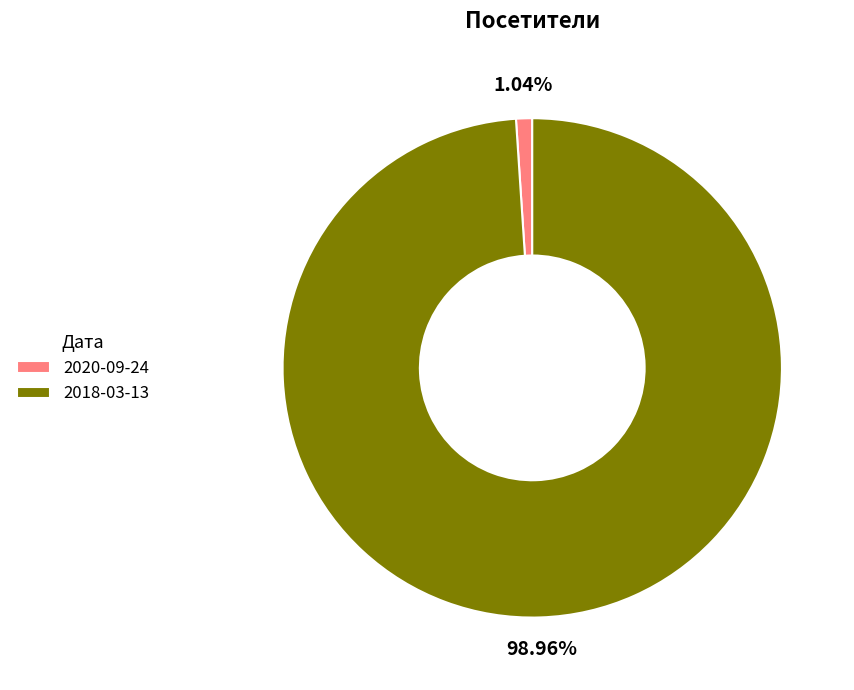

Is there any slice that represents more than half of the pie?

Yes